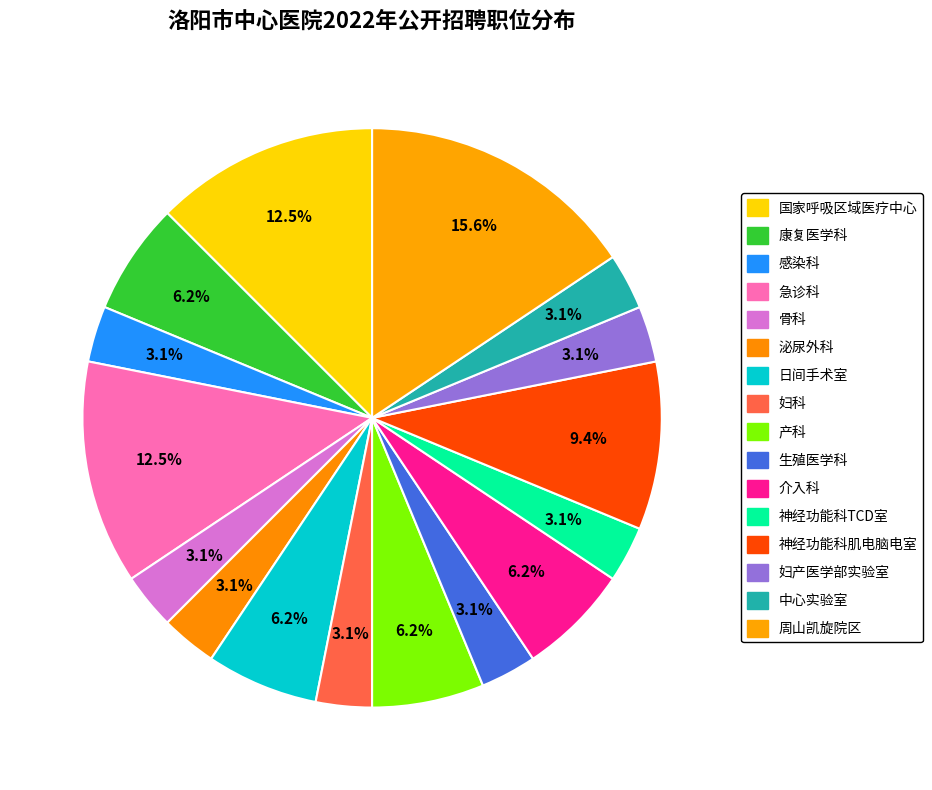

Count the number of slices in the pie.

16